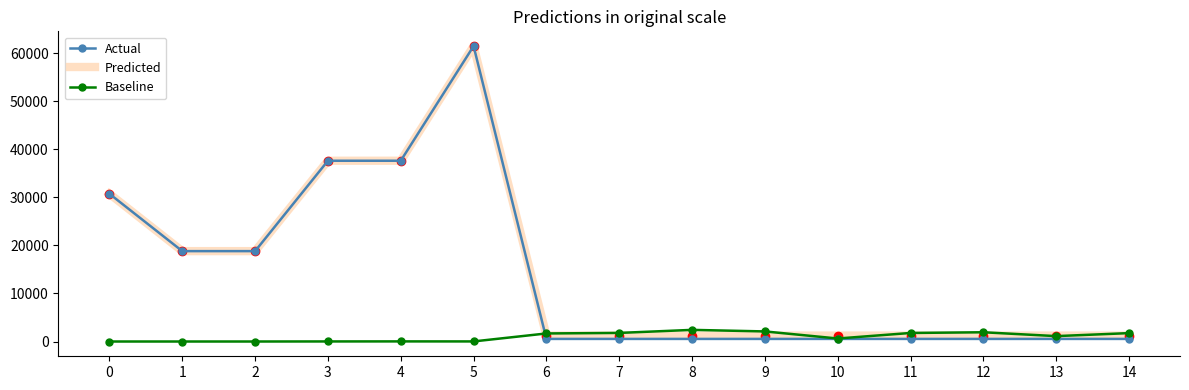

What is the greatest value displayed?

61434.3